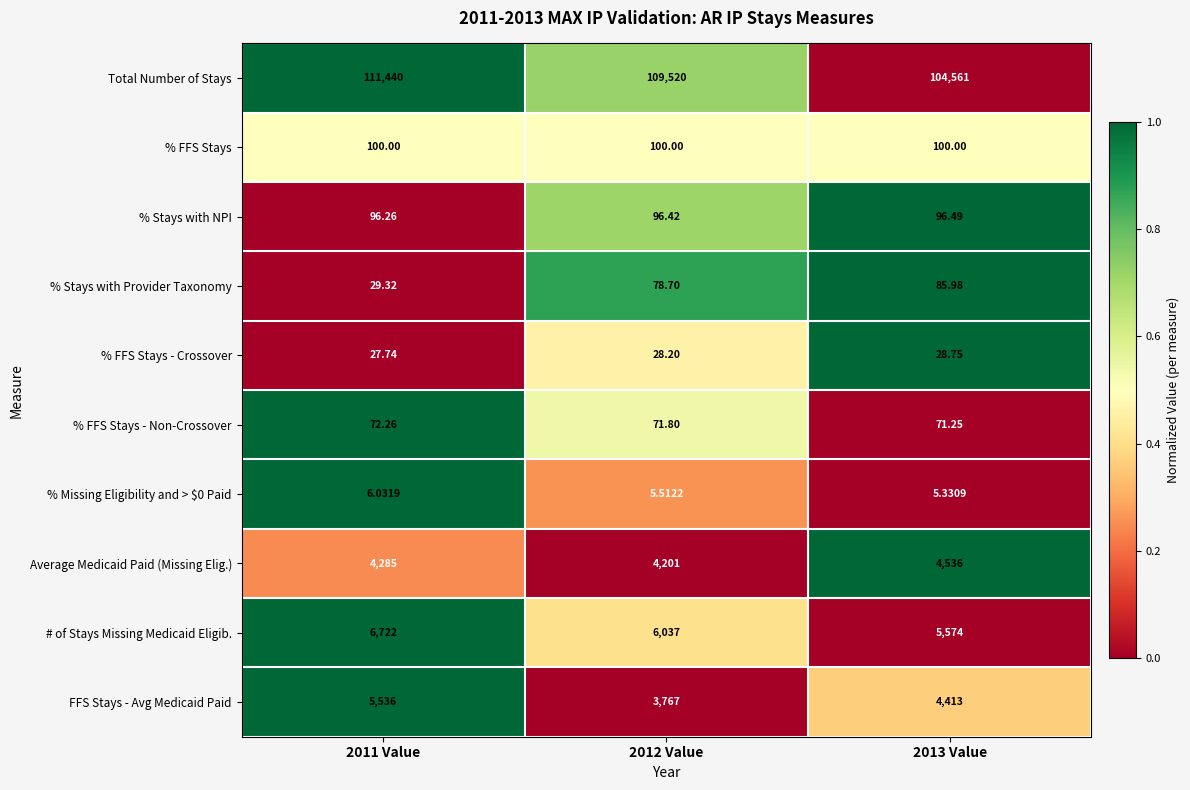

What is the maximum value shown in the chart?

111440.0